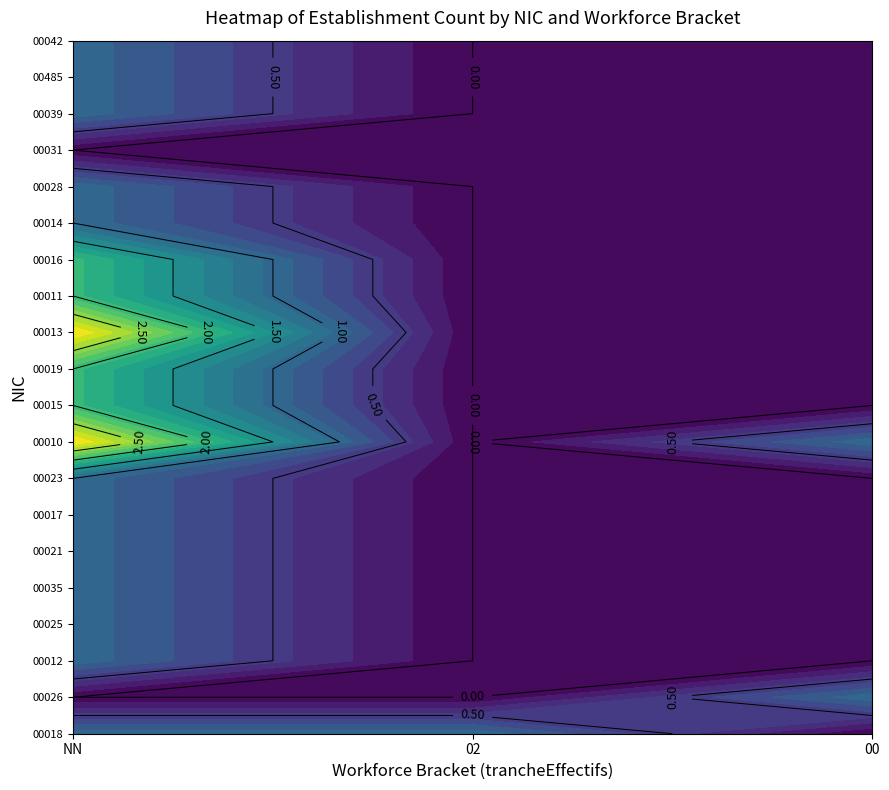

Count the number of categories in the chart.

3